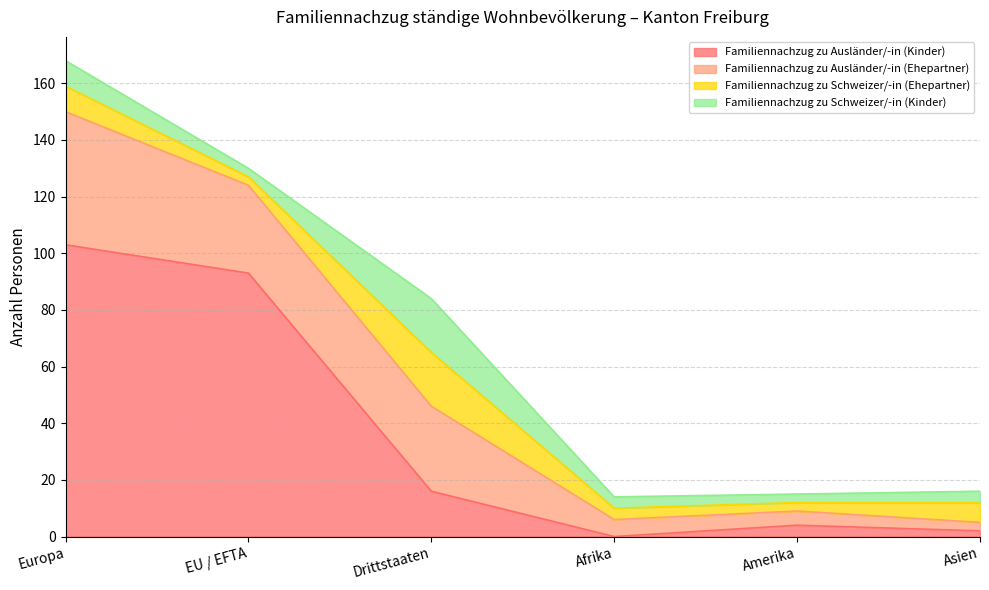

Which has a higher value, Amerika or Asien?

Amerika